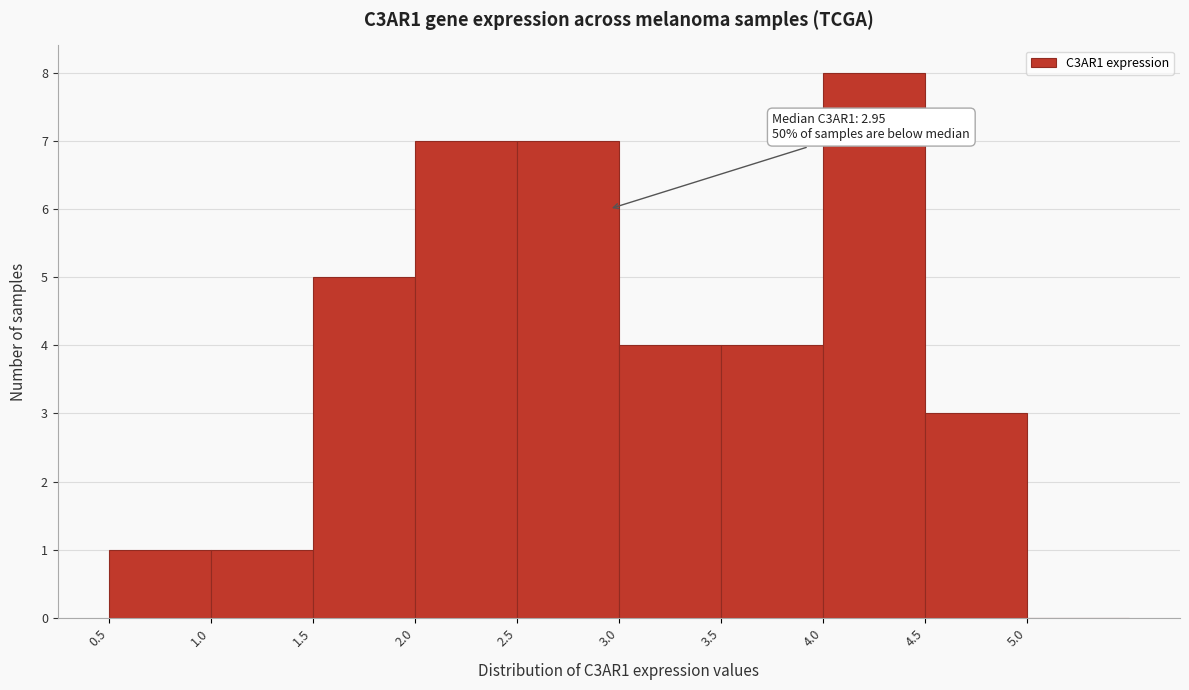

Over which range of the x-axis is the bar tallest?

4.0 to 4.5